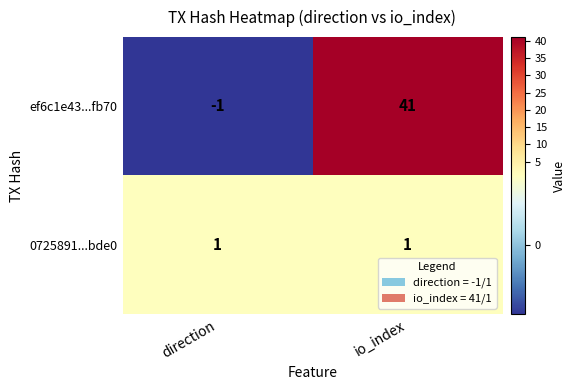

Where is ef6c1e43...fb70 nearest to the value 20?

direction